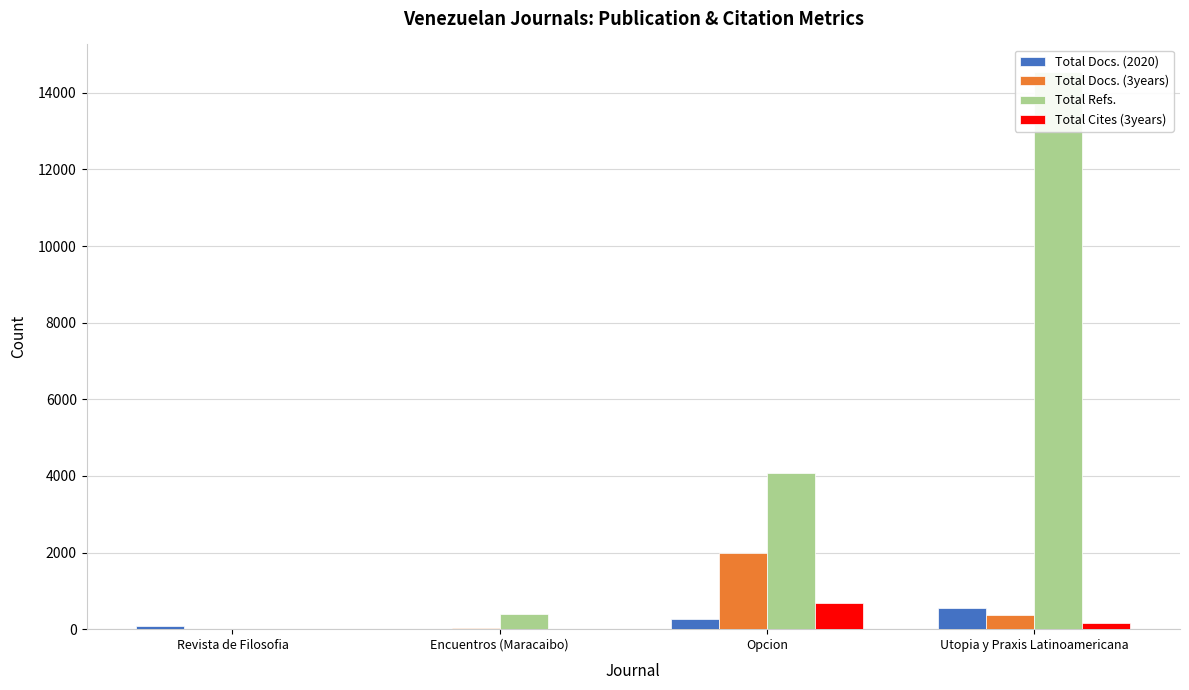

True or false: Total Refs. has a value of 386 at Encuentros (Maracaibo).

True